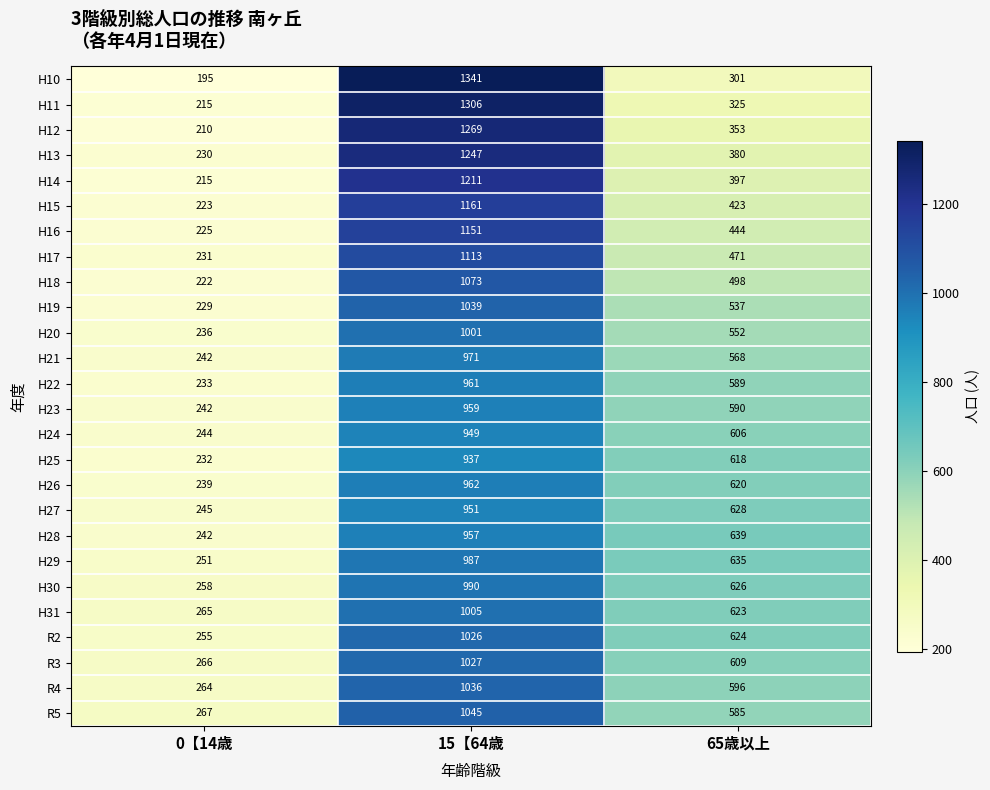

Read the R2 value at 15【64歳, to the nearest 100.

1000